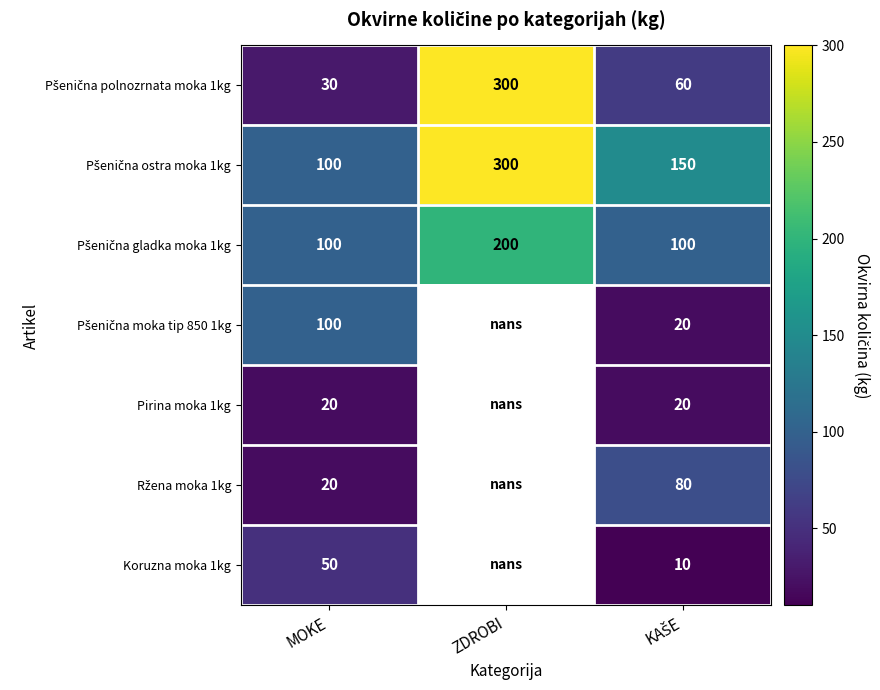

Count the number of categories in the chart.

3